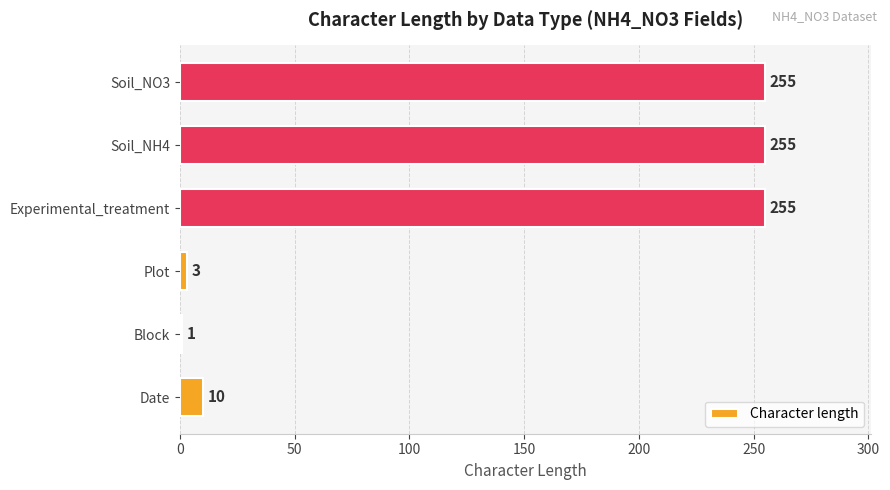

Reading bottom to top, list all the values displayed in this chart.

Date=10	Block=1	Plot=3	Experimental_treatment=255	Soil_NH4=255	Soil_NO3=255